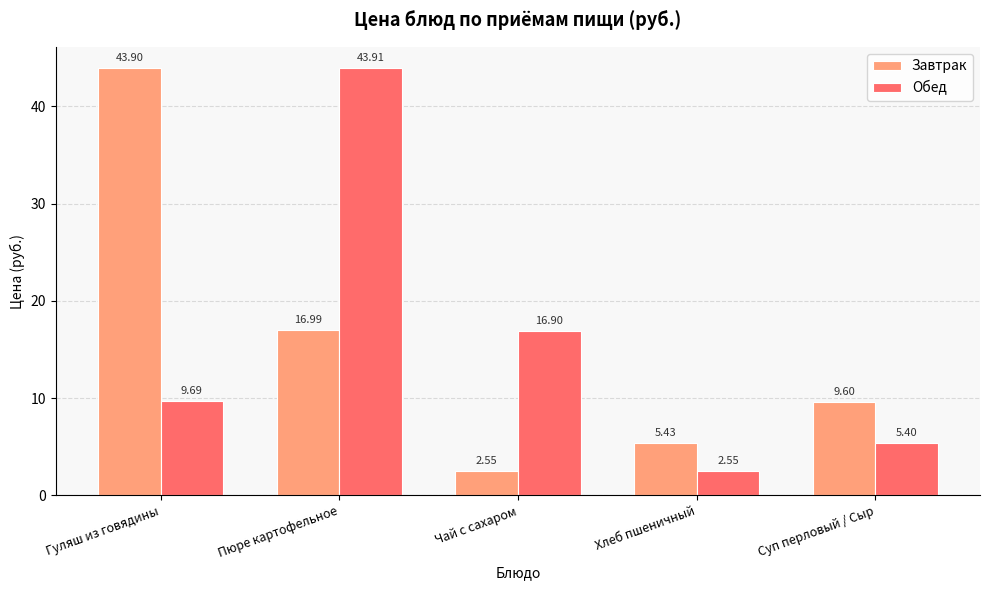

Rank the series by their average value, from highest to lowest.

Завтрак, Обед